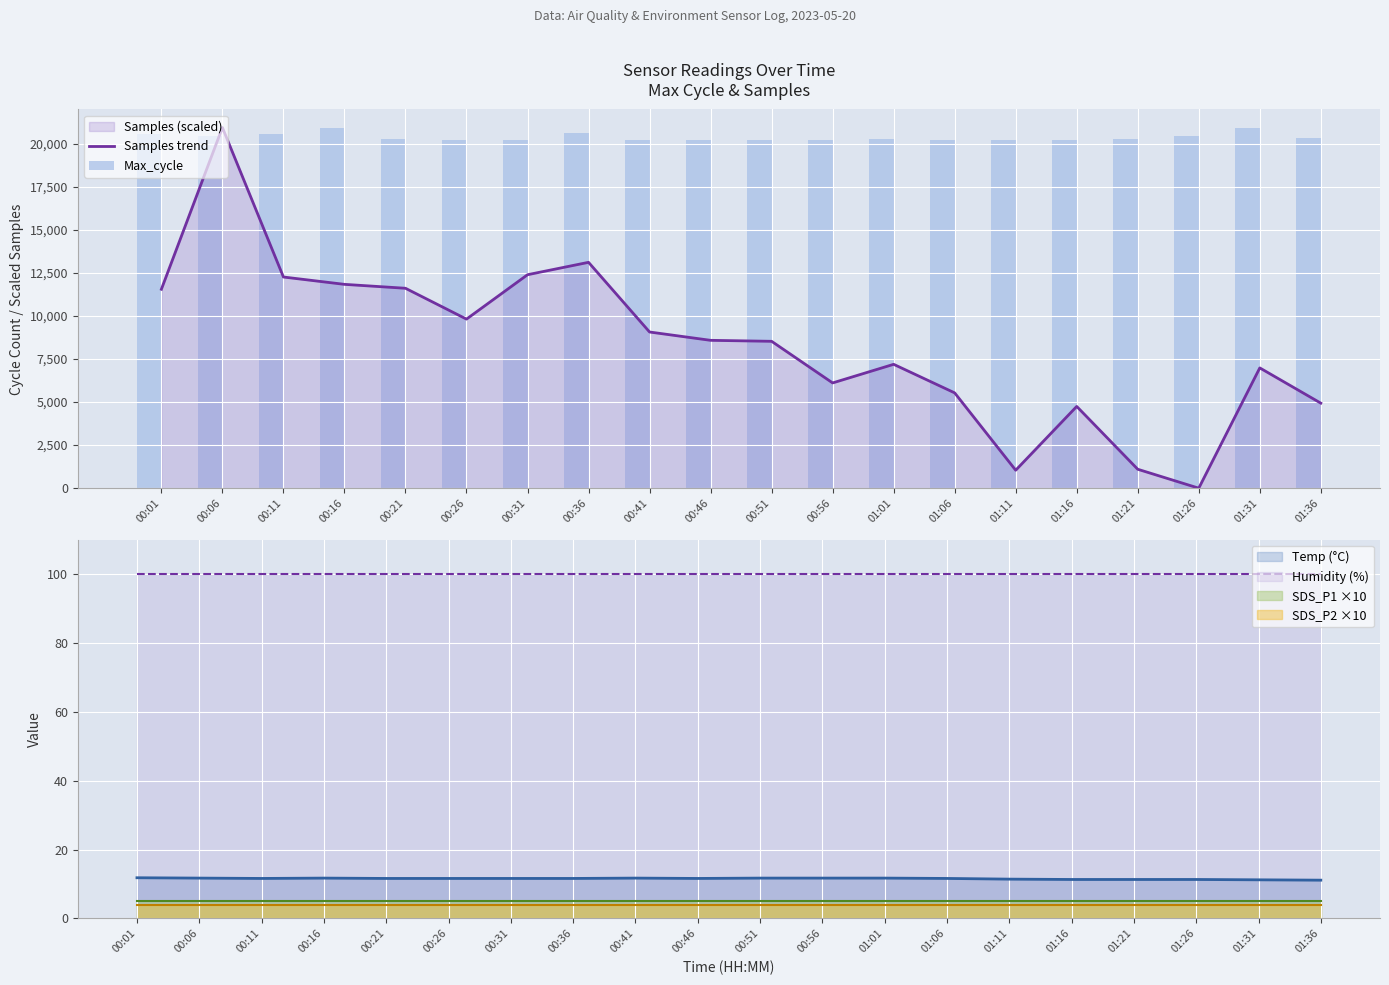

What value does the Samples trend series have at 00:31?

12386.9